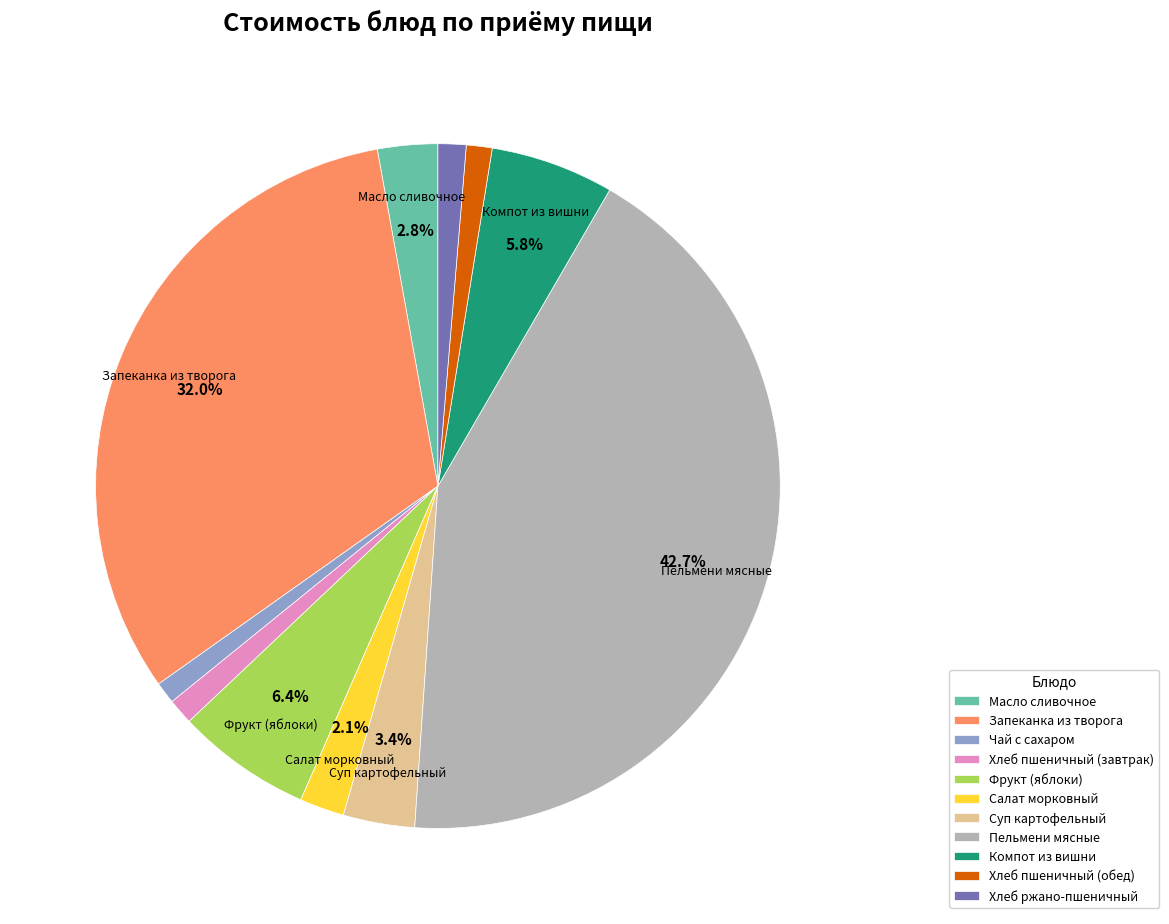

Combined, what portion of the pie is Салат морковный and Фрукт (яблоки)?

8.5%